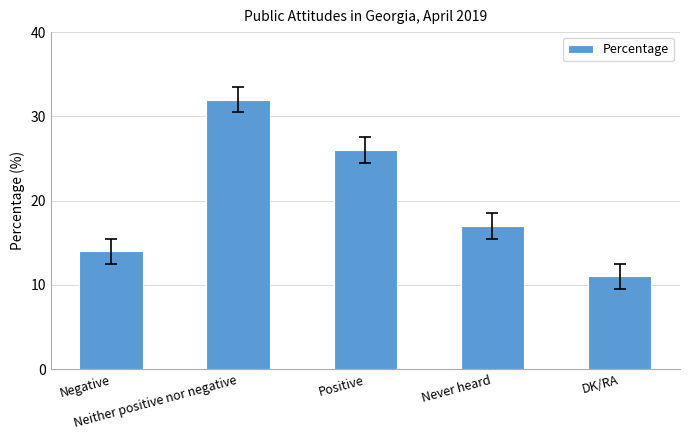

How many distinct data groups are displayed?

1